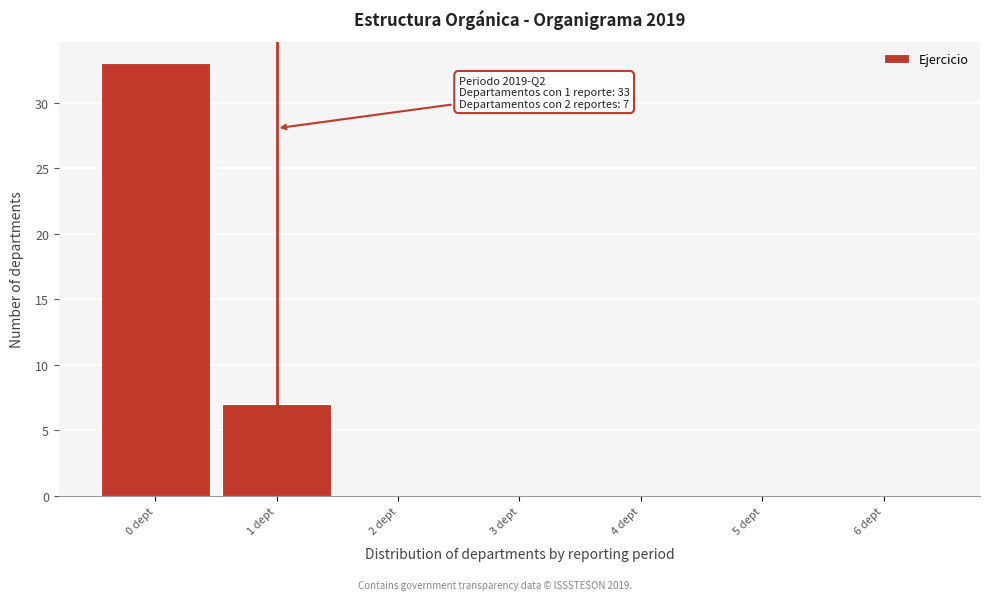

Reading right to left, transcribe all the data shown in this chart.

6 dept=0	5 dept=0	4 dept=0	3 dept=0	2 dept=0	1 dept=7	0 dept=33